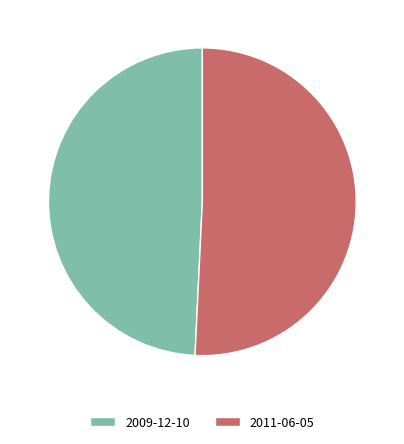

What is the majority slice?

2011-06-05